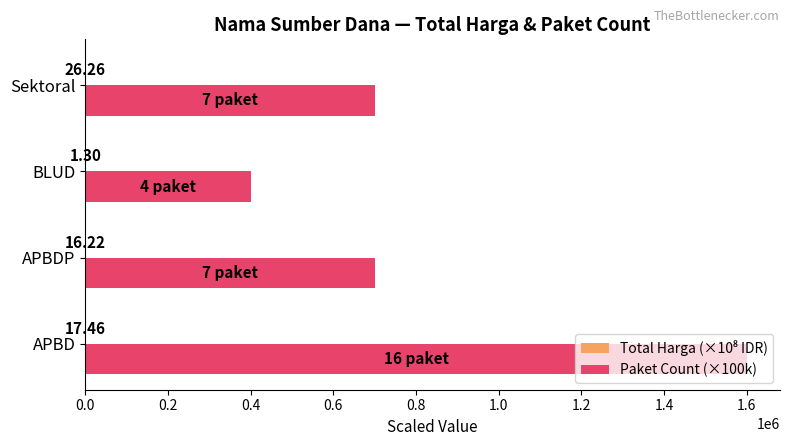

Which series has the largest total across all categories?

Paket Count (×100k)